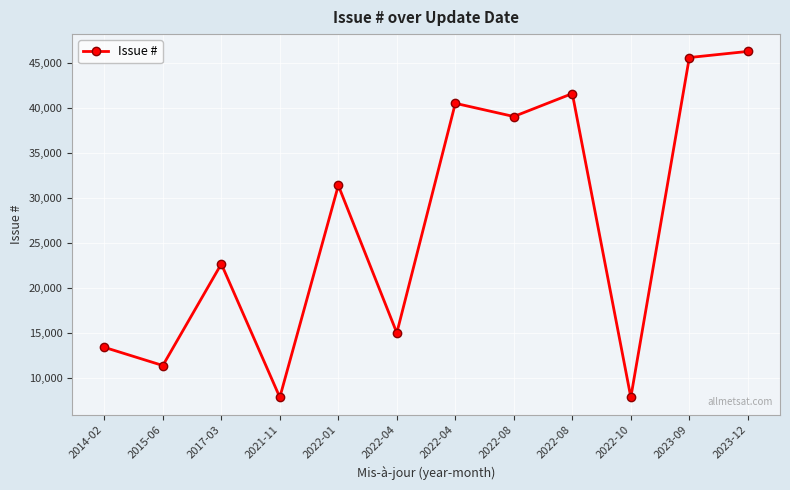

Count the number of data series in this chart.

1